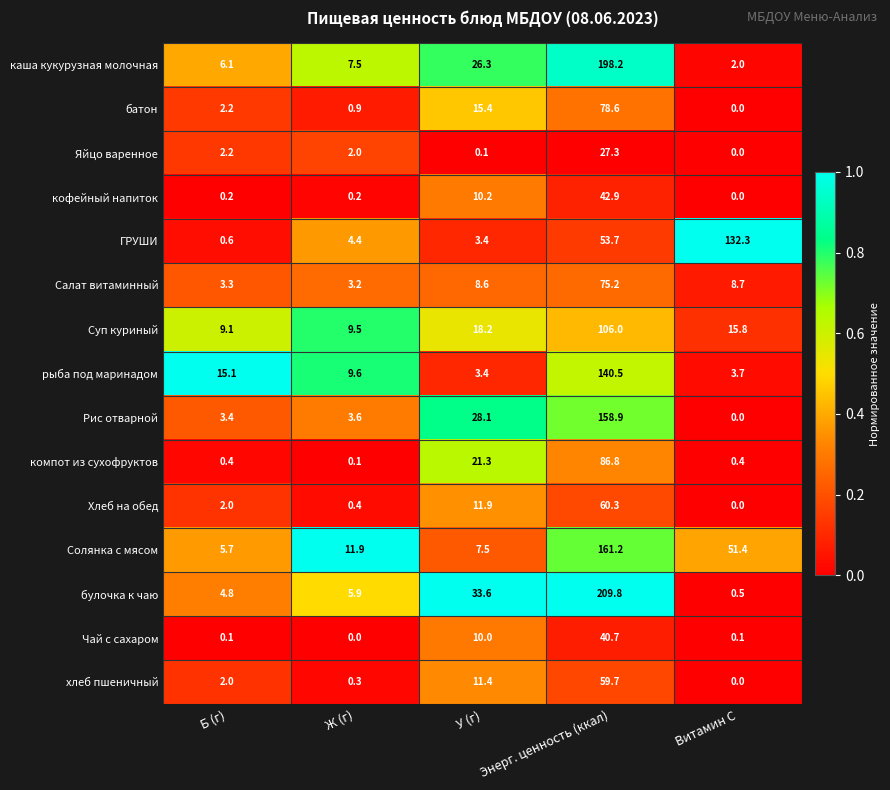

What is the average value of the Рис отварной series?

38.8